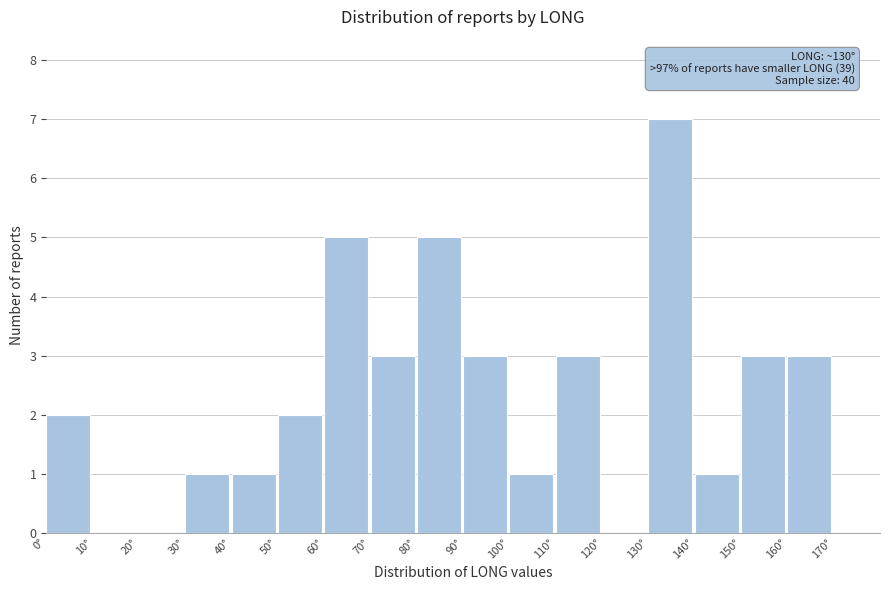

Which range on the x-axis has the tallest bar?

130 to 140